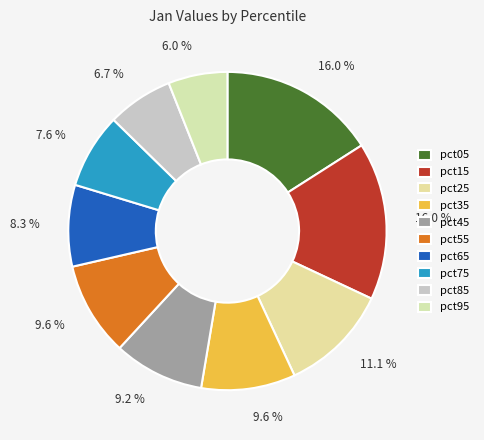

Which category has the smallest portion of the pie?

pct95